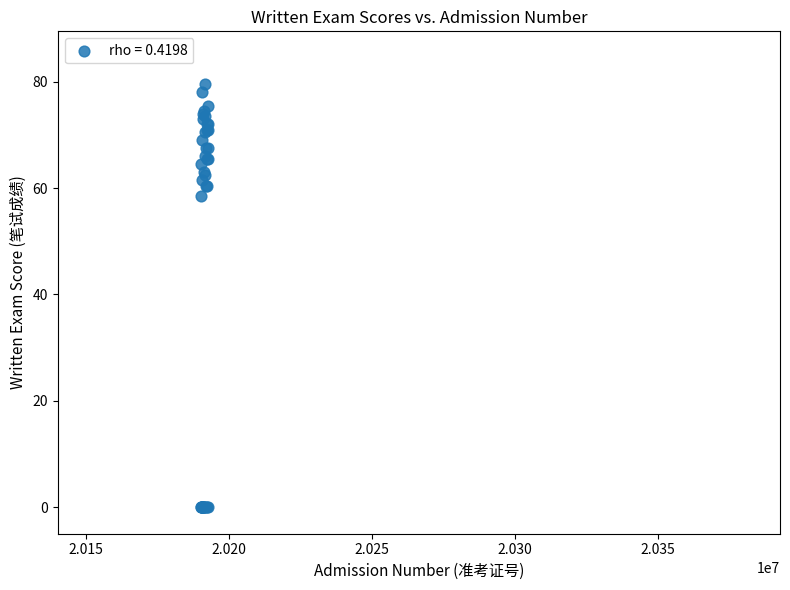

What Y value in the scatter plot is closest to 39?

58.5